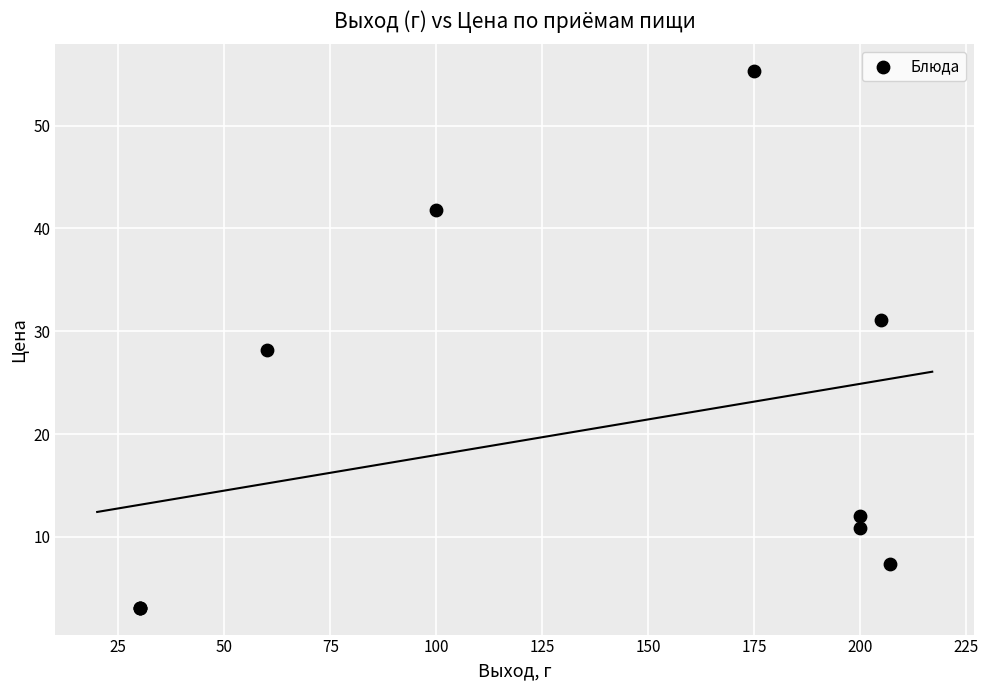

What Y value in the scatter plot is closest to 29?

28.2